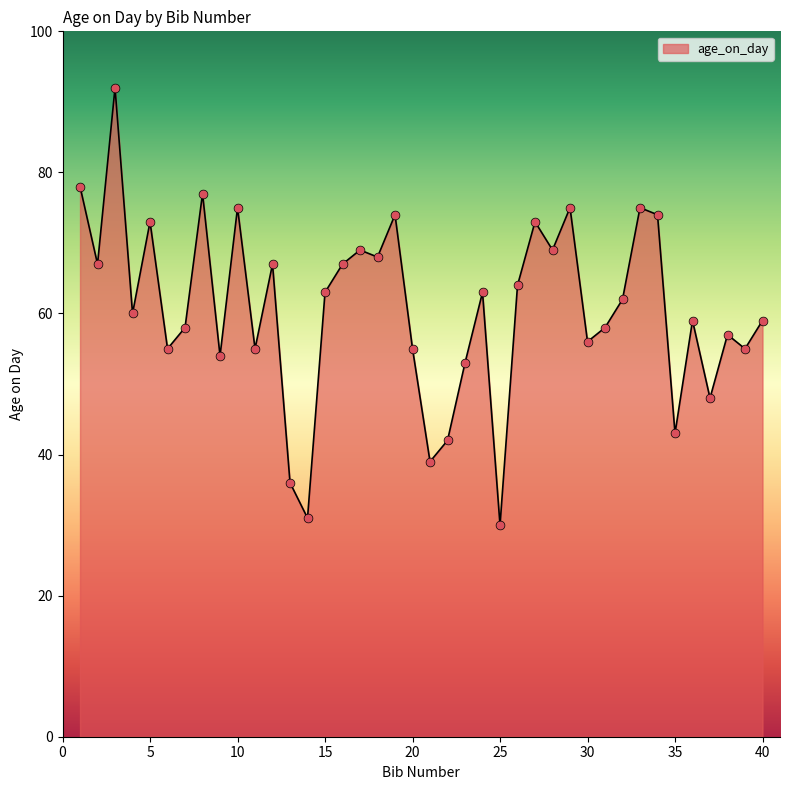

What is the difference between the maximum and minimum values?

62